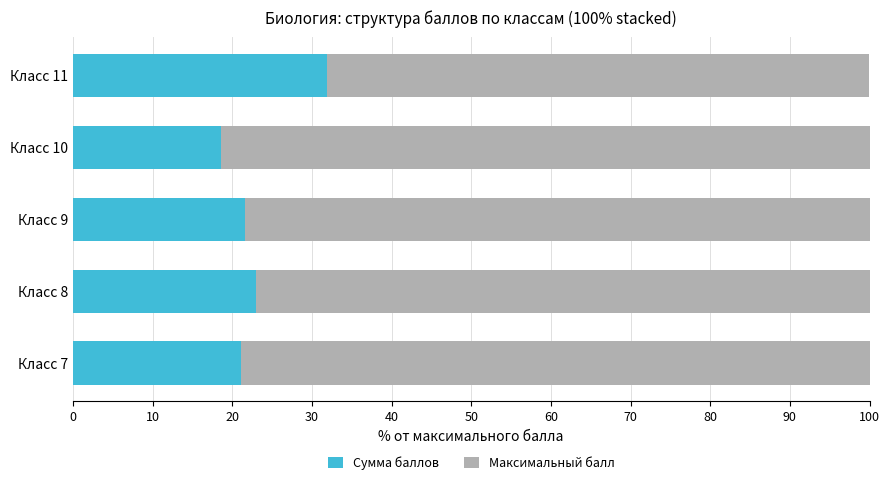

Which category has the highest value in the Сумма баллов series?

Класс 11